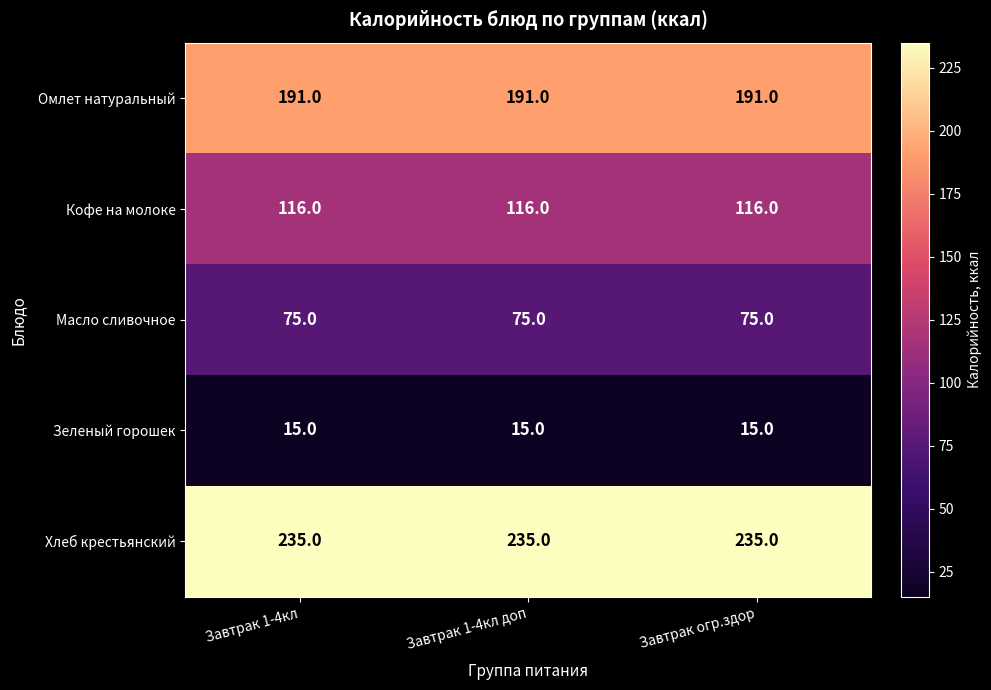

Is it true that Масло сливочное equals 43 at Завтрак 1-4кл доп?

False